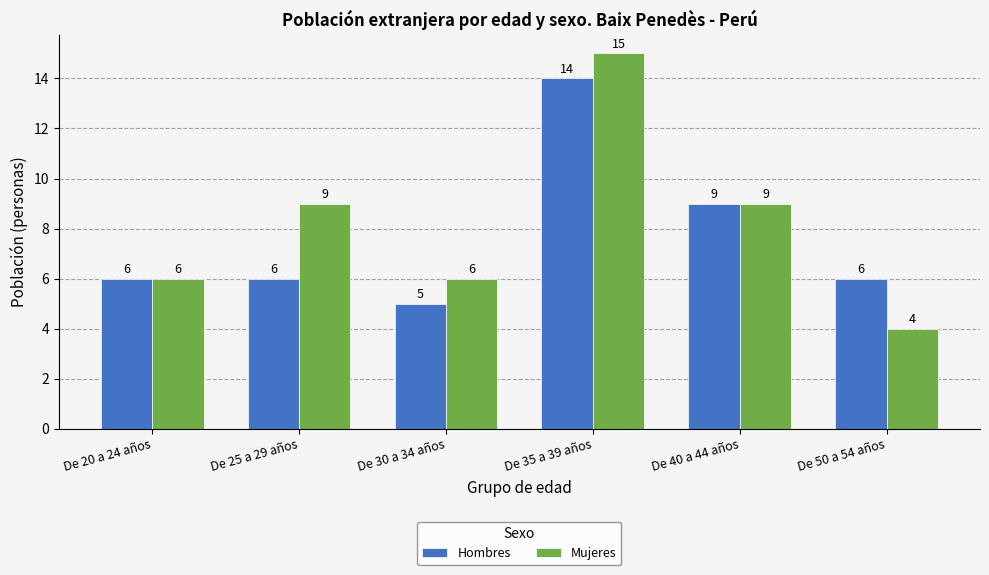

What position from the left is De 35 a 39 años?

4